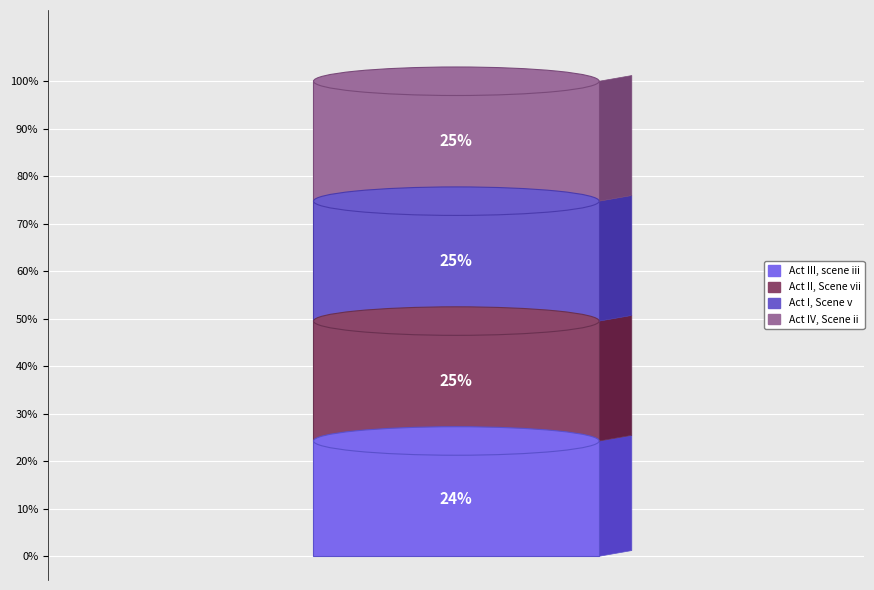

How many slices are in this pie chart?

4